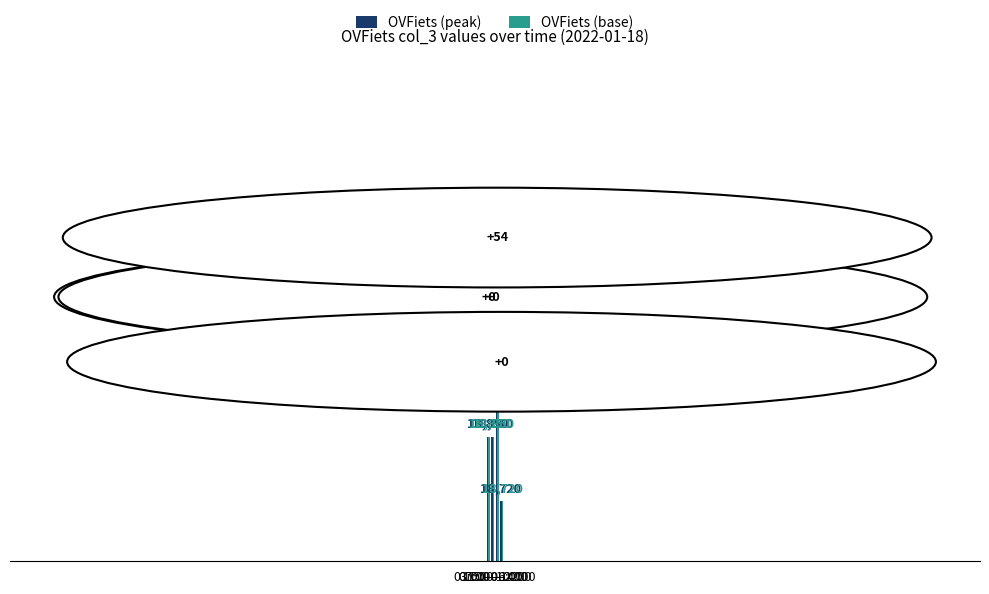

How many OVFiets (base) values are between 18850 and 18915?

3